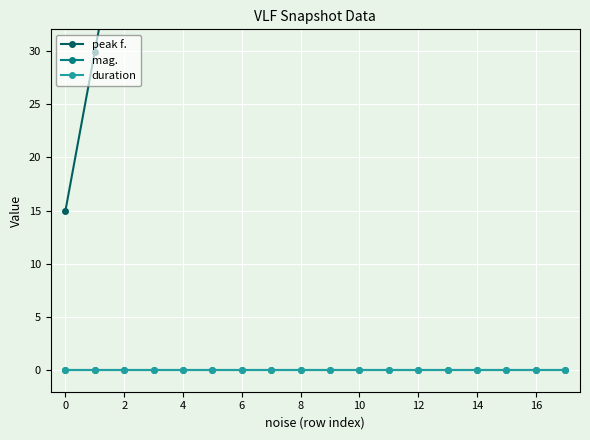

Count the number of data series in this chart.

3